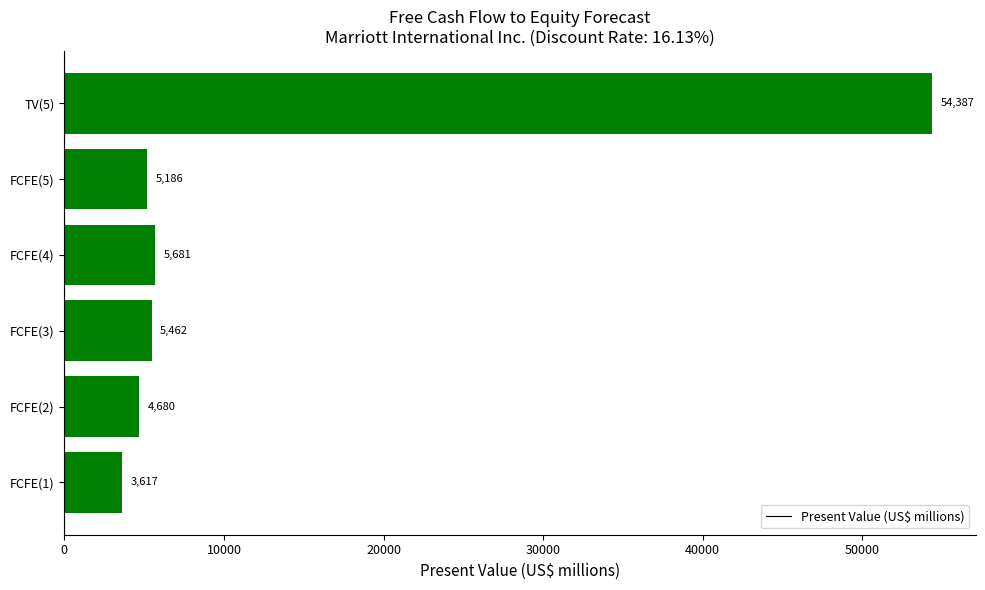

What is the difference between the second highest and minimum values?

2064